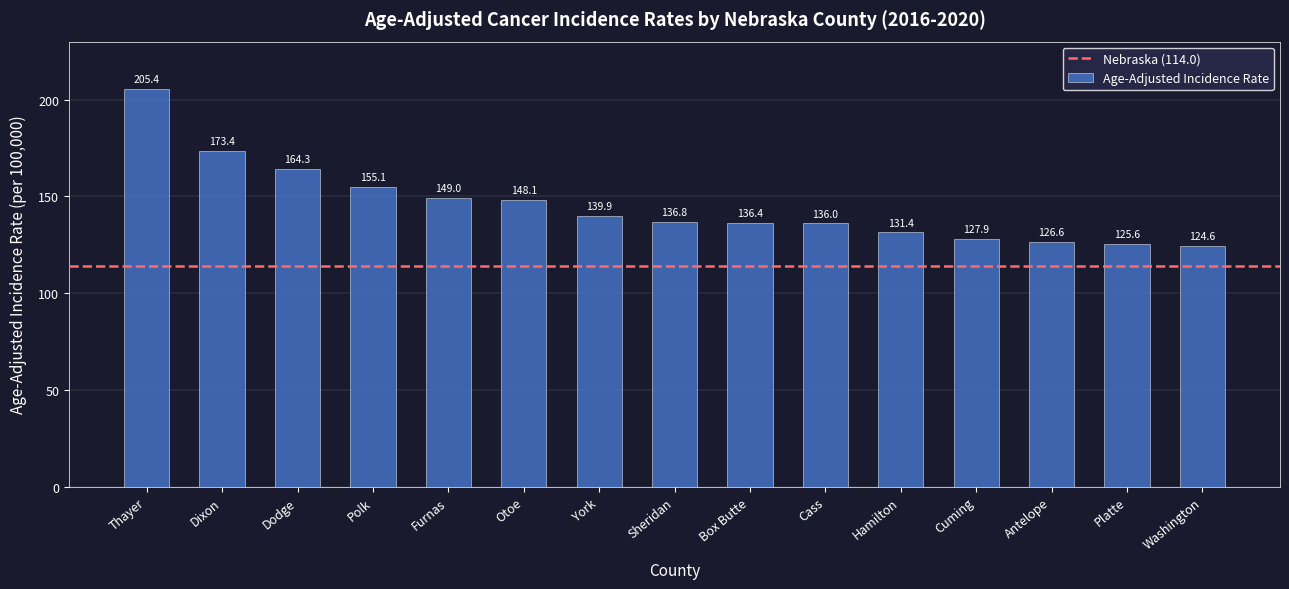

Count the number of categories in the chart.

15